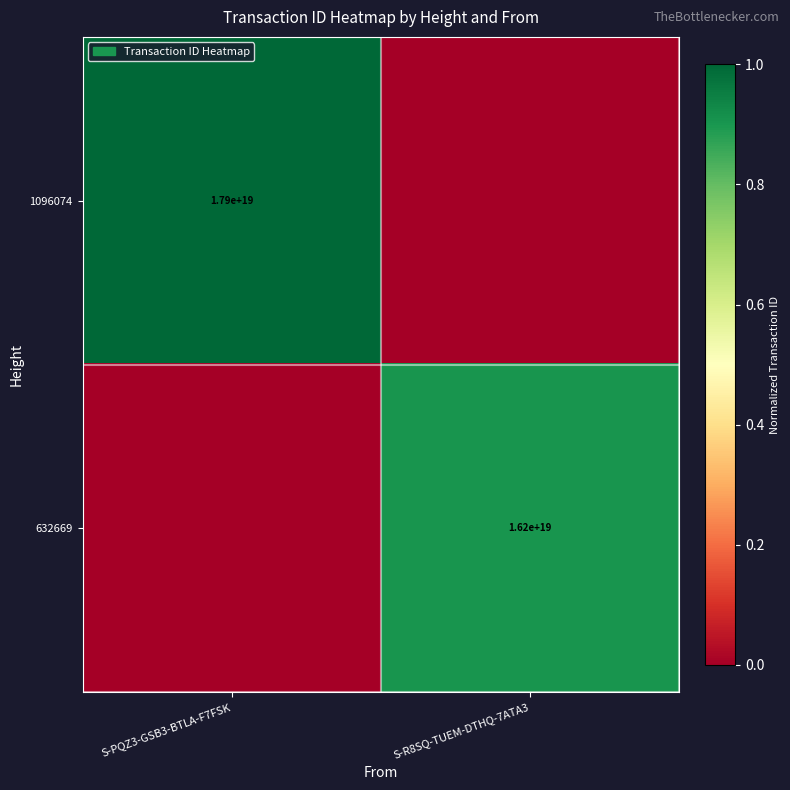

True or false: 1096074 has a value of 17900000000000000000 at S-PQZ3-GSB3-BTLA-F7FSK.

True